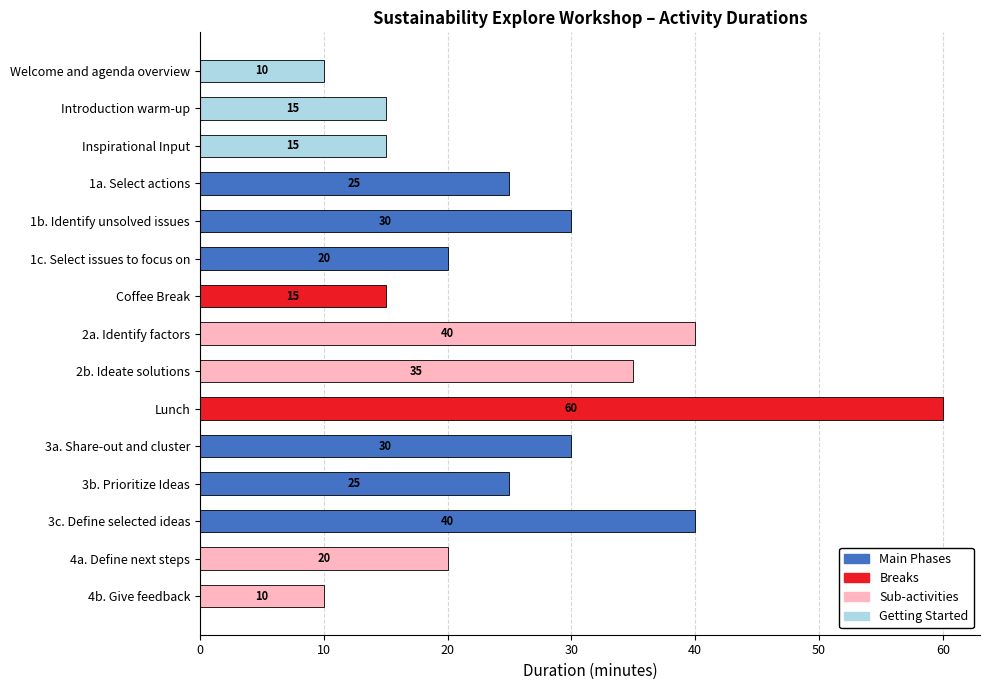

Which label corresponds to the largest value in the chart?

Lunch